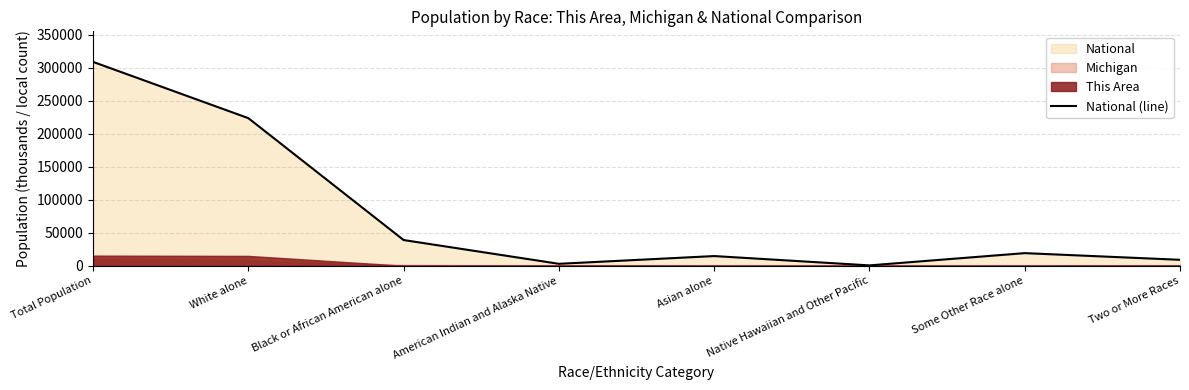

Read the value at Total Population.

308745.5